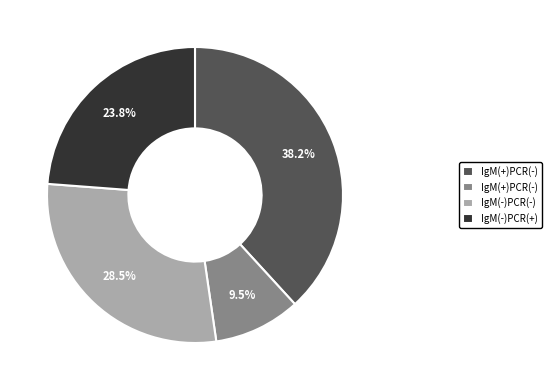

Is there any slice that represents more than half of the pie?

No